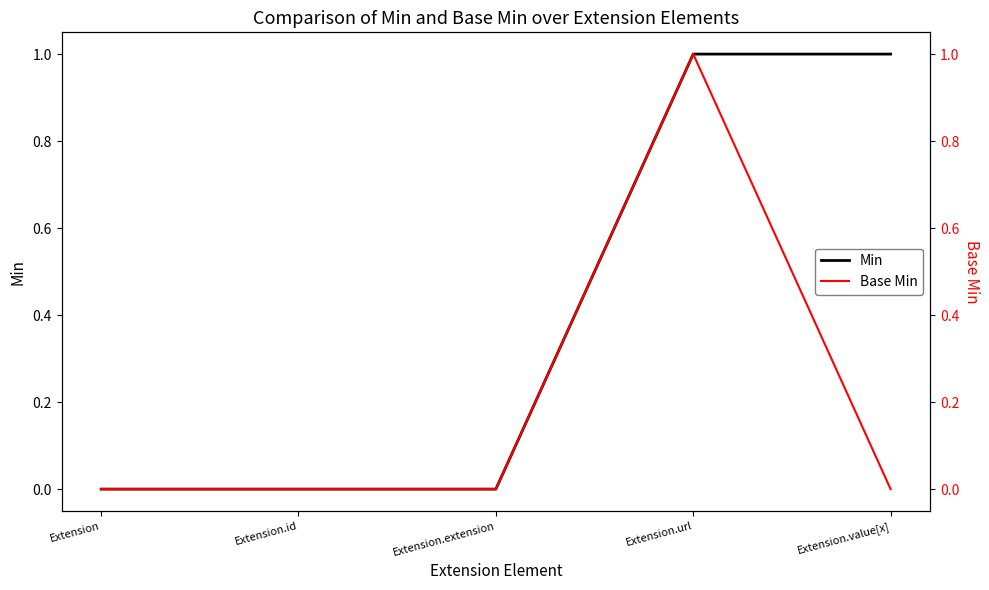

What is the label of the 1st point from the right?

Extension.value[x]